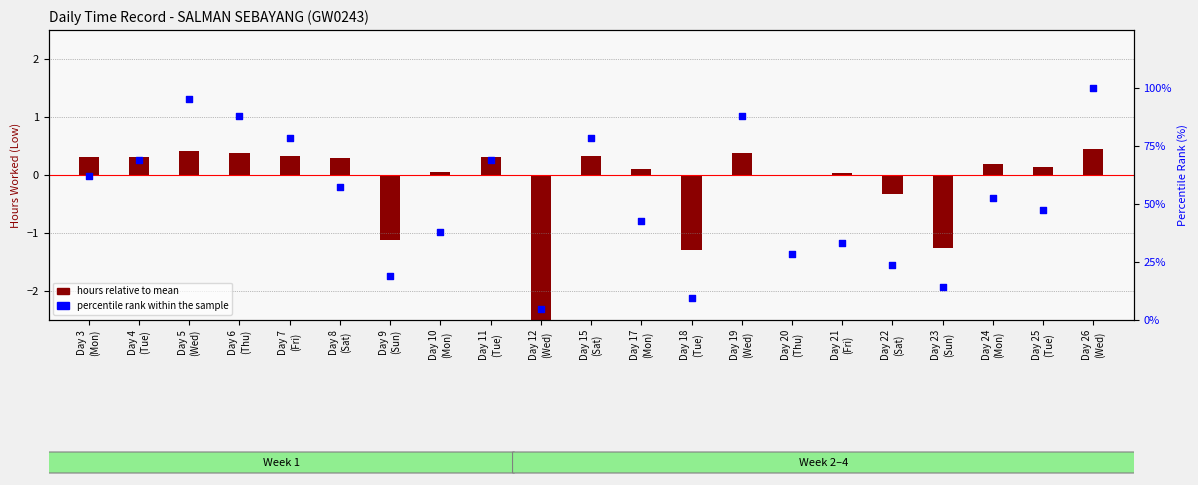

Which series has the largest Y range (max minus min)?

percentile rank within the sample